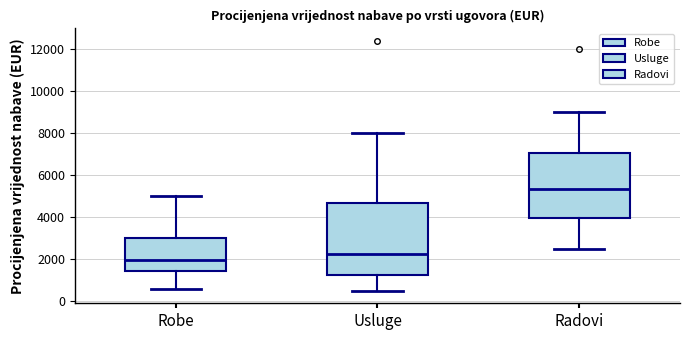

Comparing the boxes themselves (not the whiskers), which one is the tallest?

Usluge